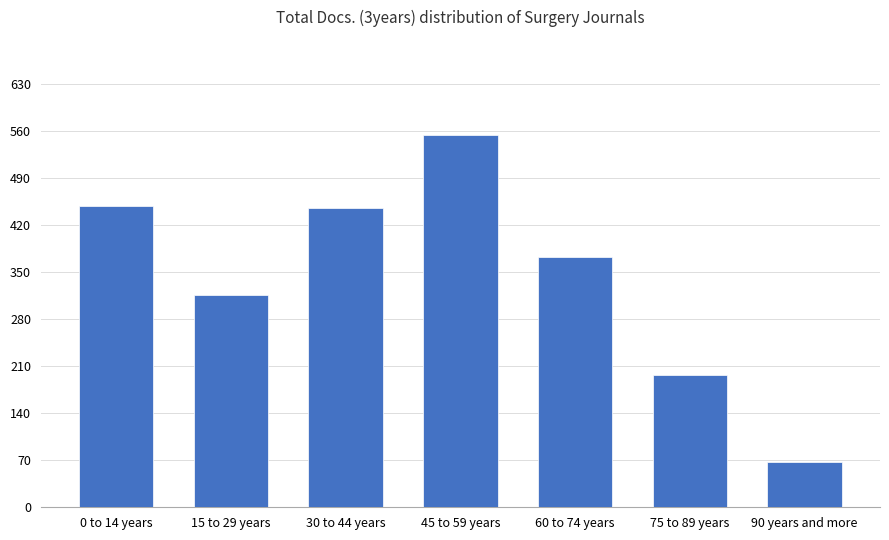

The chart shows a value of 67 at 90 years and more. True or false?

True